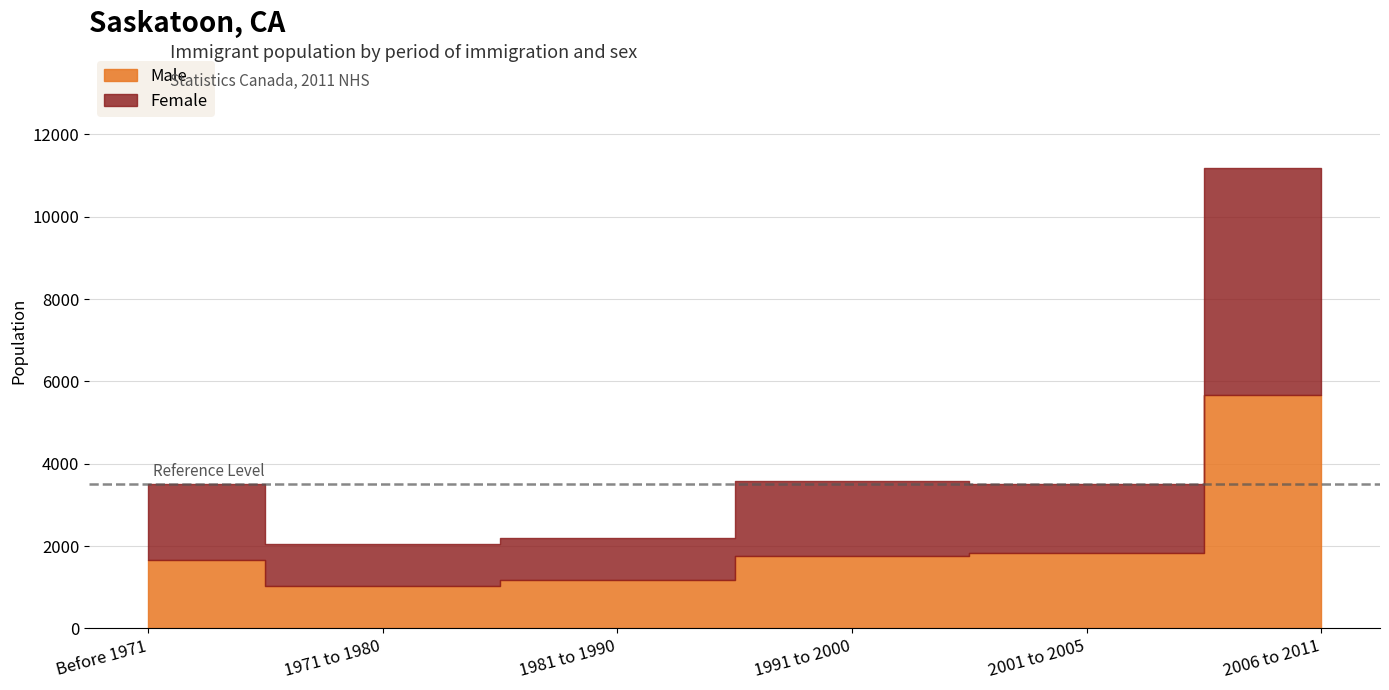

Reading right to left, what are all the values shown in this chart?

Male: 5670	1820	1765	1165	1025	1665
Female: 5515	1685	1825	1035	1025	1850